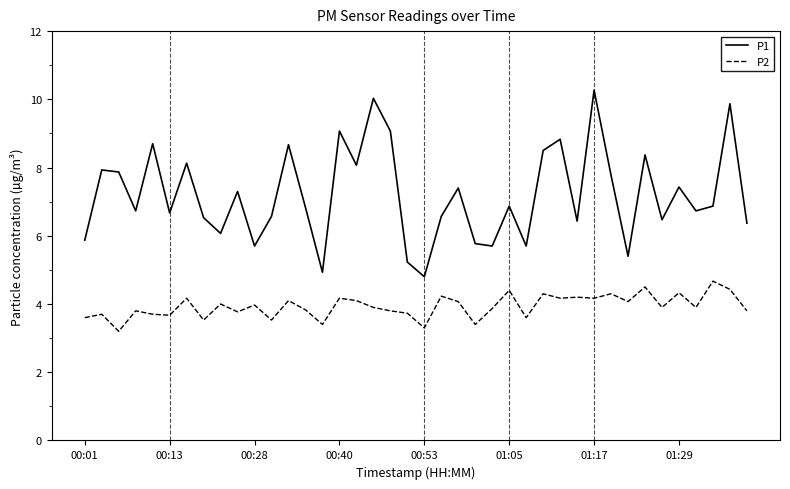

Which series has the largest range (max minus min)?

P1